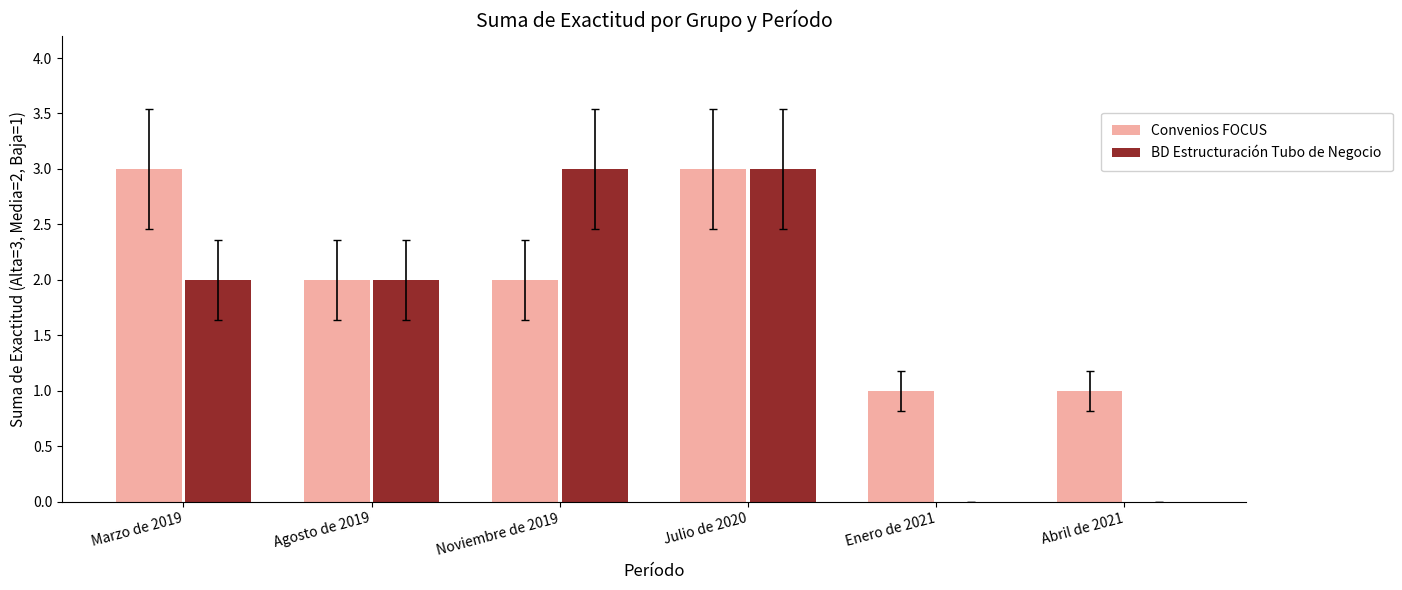

Between Julio de 2020 and Enero de 2021, which series saw the biggest shift?

BD Estructuración Tubo de Negocio